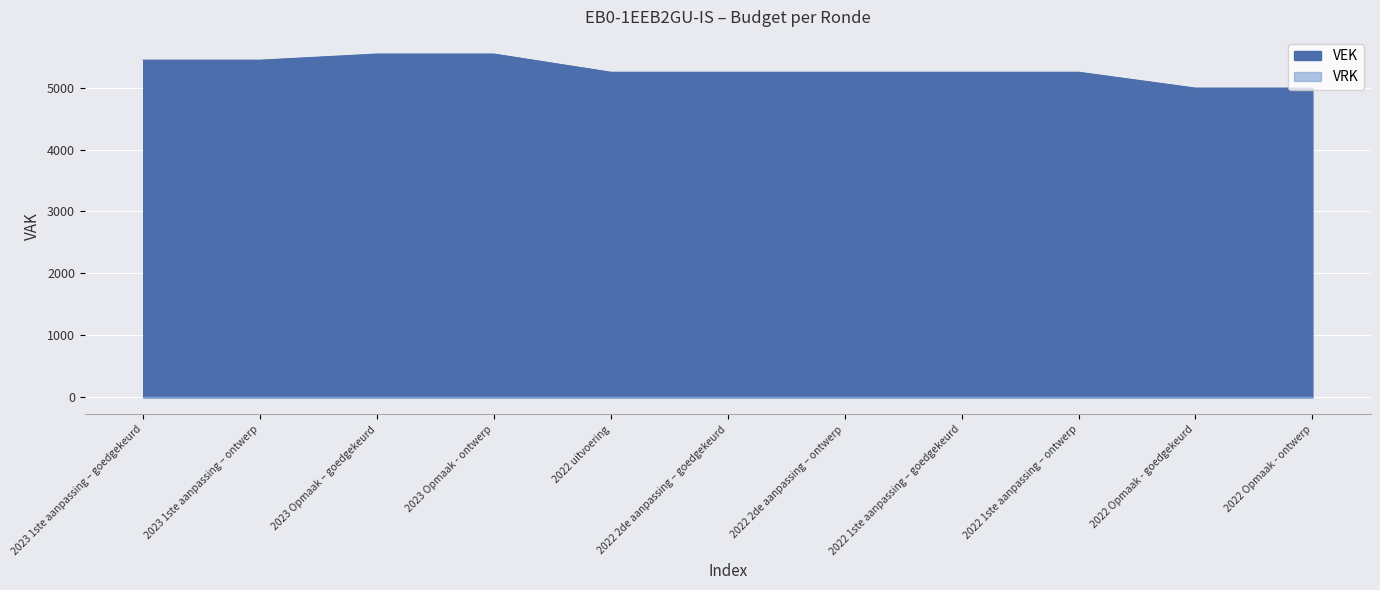

Rank the categories by value from lowest to highest.

2022 Opmaak - goedgekeurd, 2022 Opmaak - ontwerp, 2022 uitvoering, 2022 2de aanpassing – goedgekeurd, 2022 2de aanpassing – ontwerp, 2022 1ste aanpassing – goedgekeurd, 2022 1ste aanpassing – ontwerp, 2023 1ste aanpassing – goedgekeurd, 2023 1ste aanpassing – ontwerp, 2023 Opmaak – goedgekeurd, 2023 Opmaak - ontwerp